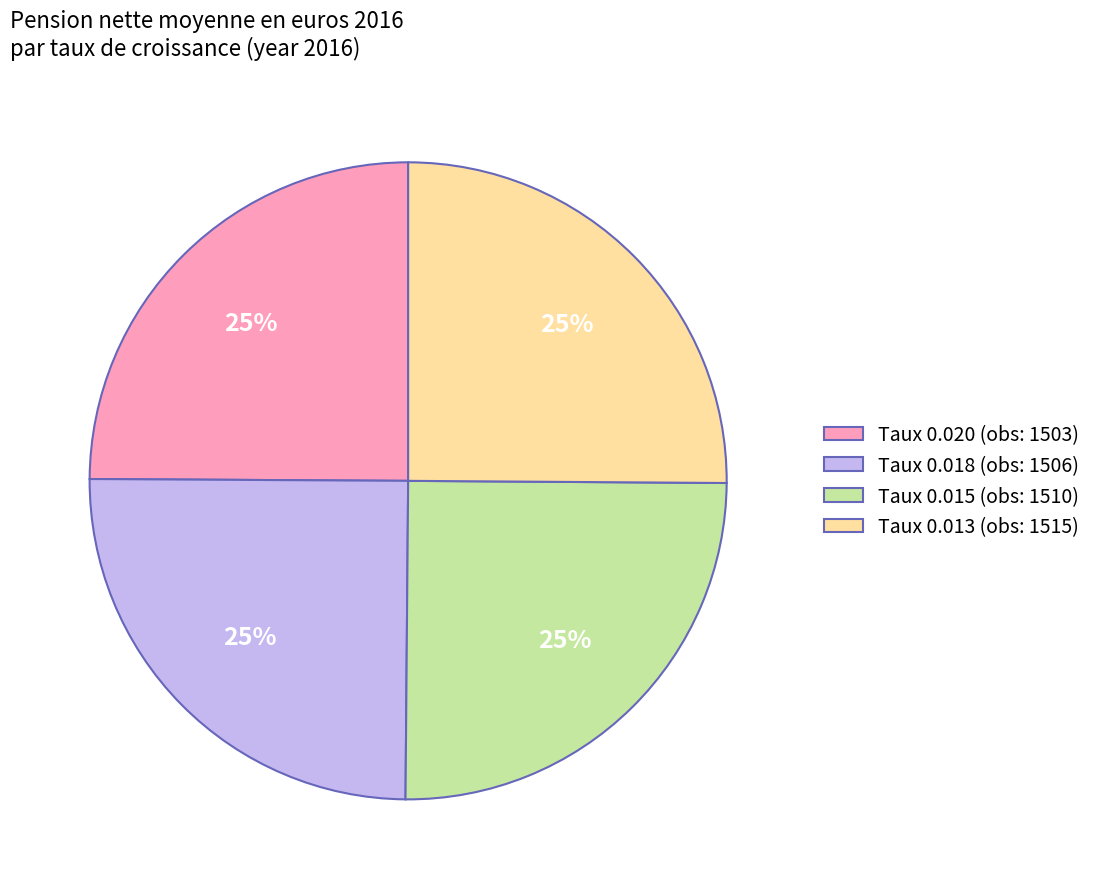

To the nearest percent, what is the average slice percentage?

25%